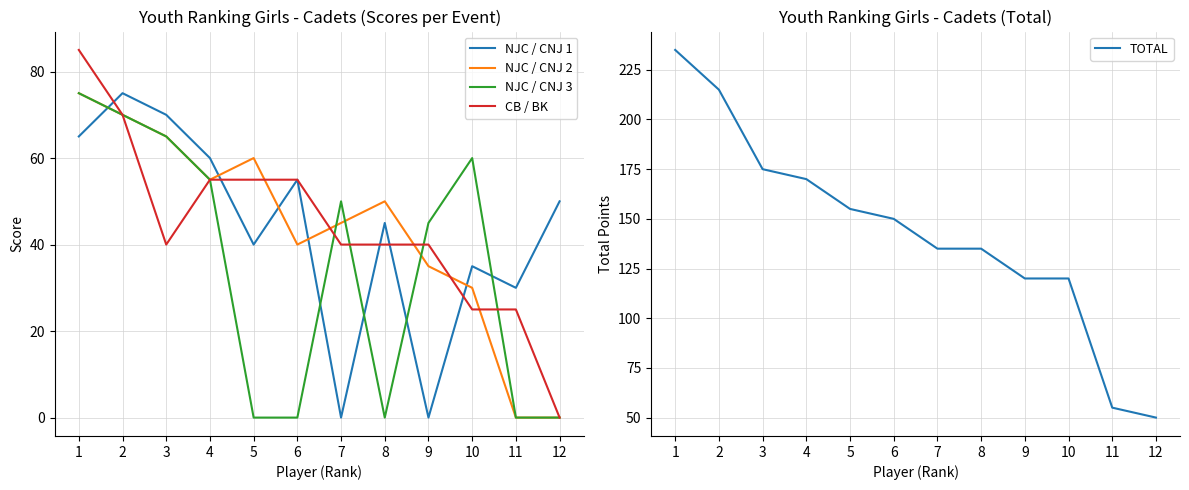

What is the value of the NJC / CNJ 3 point at the 3rd from the left?

65